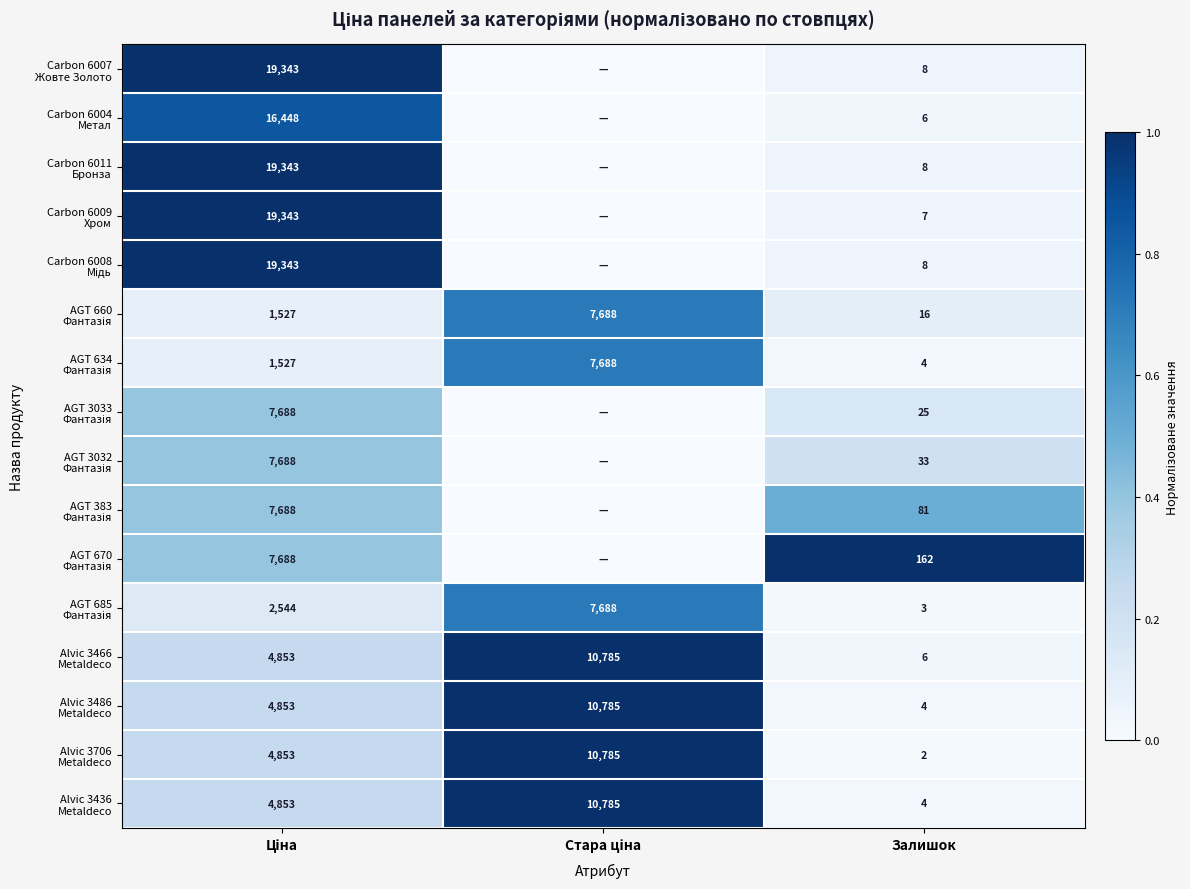

At which category does the chart reach its peak across all series?

Ціна